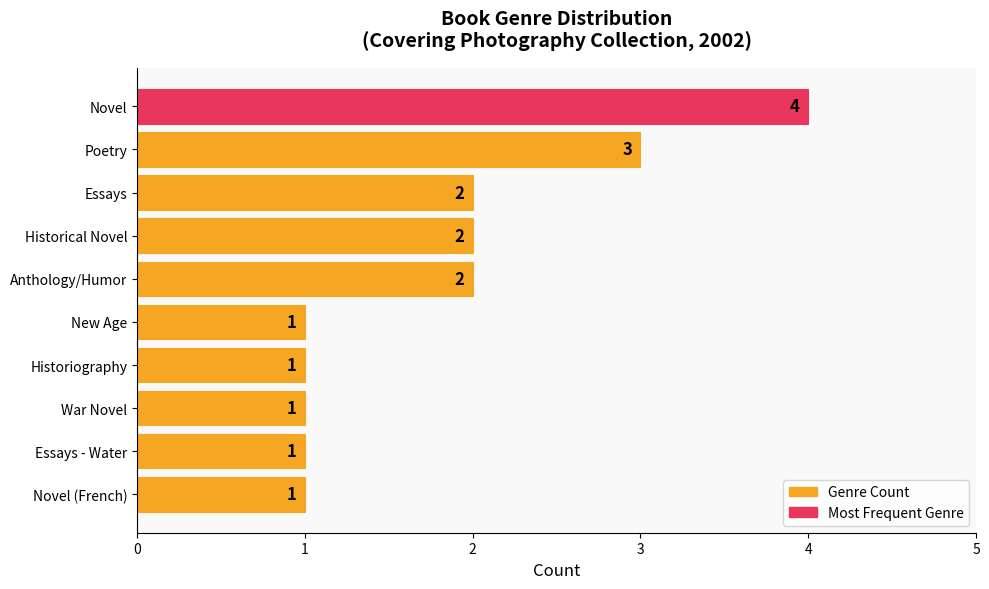

What is the average value?

2